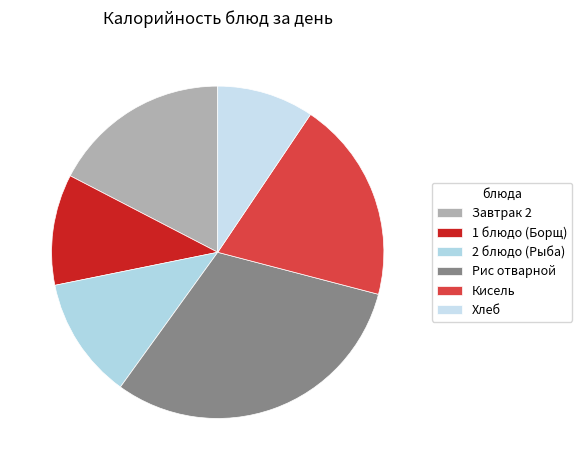

To the nearest percent, what percentage of the pie is Хлеб?

9%